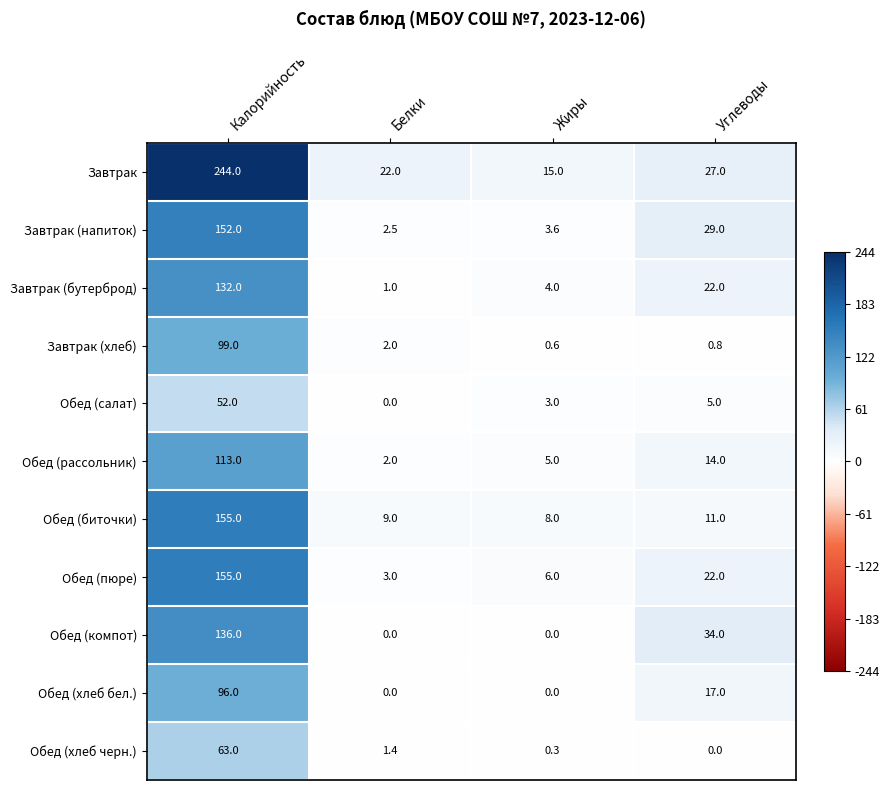

What is the spread (max minus min) of values at Углеводы?

34.0